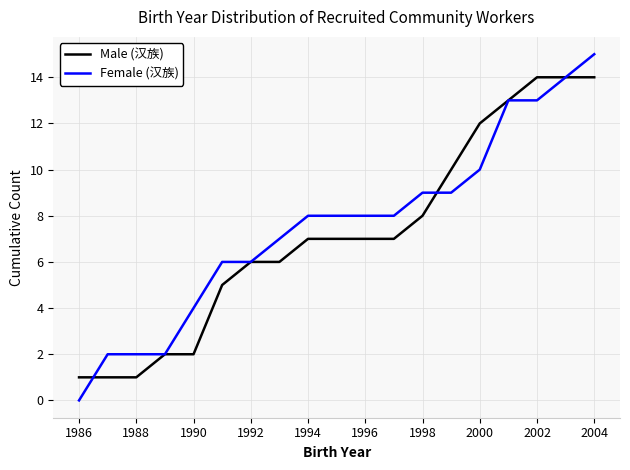

How many values in the Female (汉族) series are below 8?

8